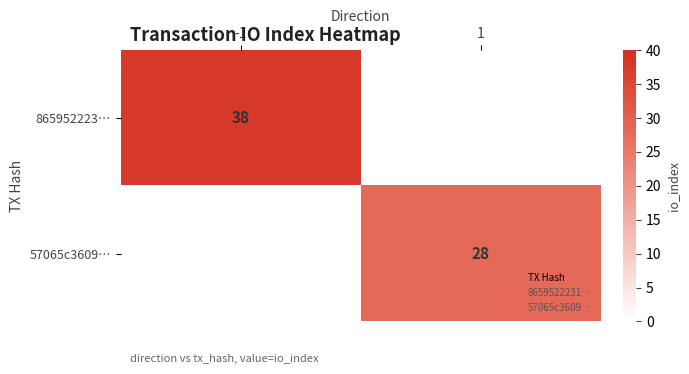

Between -1 and 1, which is larger?

-1